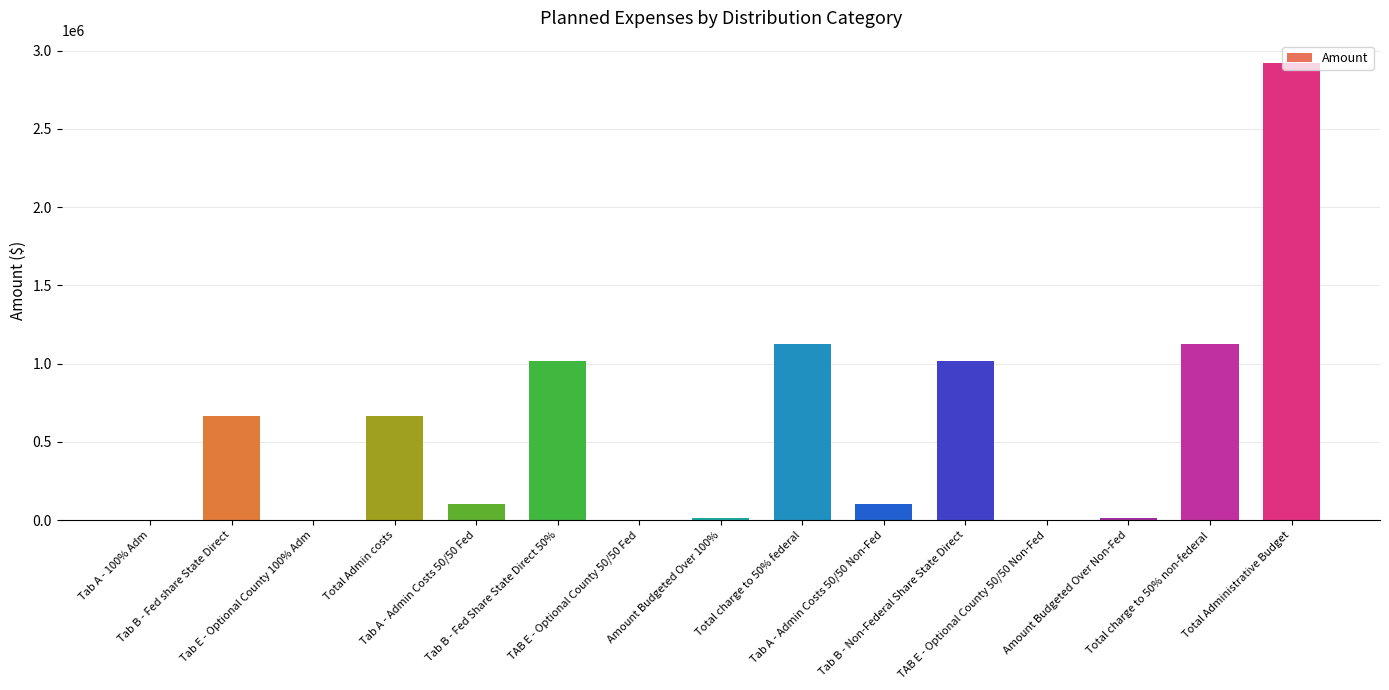

What is the greatest value displayed?

2918312.0